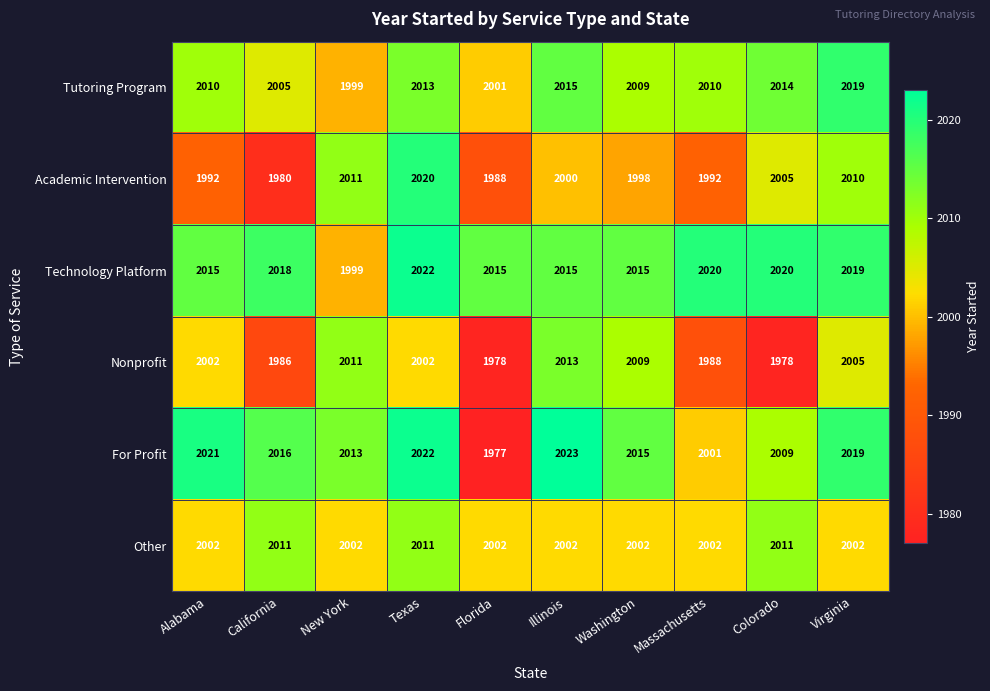

How many distinct data groups are displayed?

6